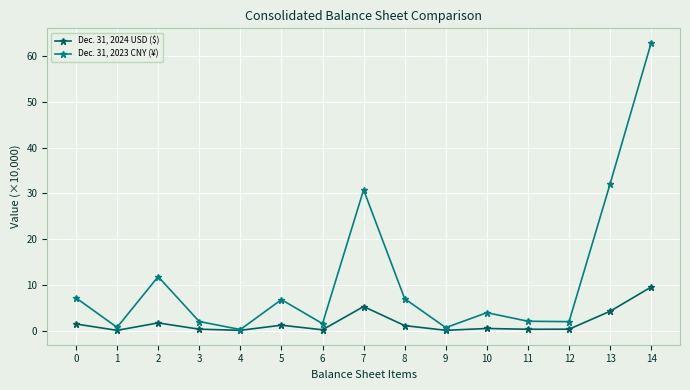

How many interior local valleys does the Dec. 31, 2023 CNY (¥) series have?

5